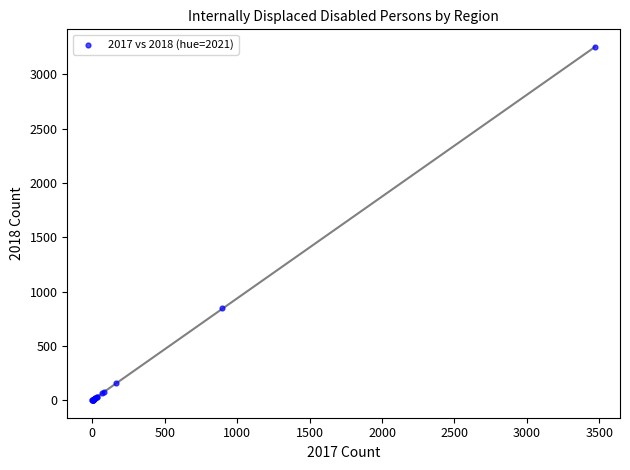

What Y value in the scatter plot is closest to 1624?

847